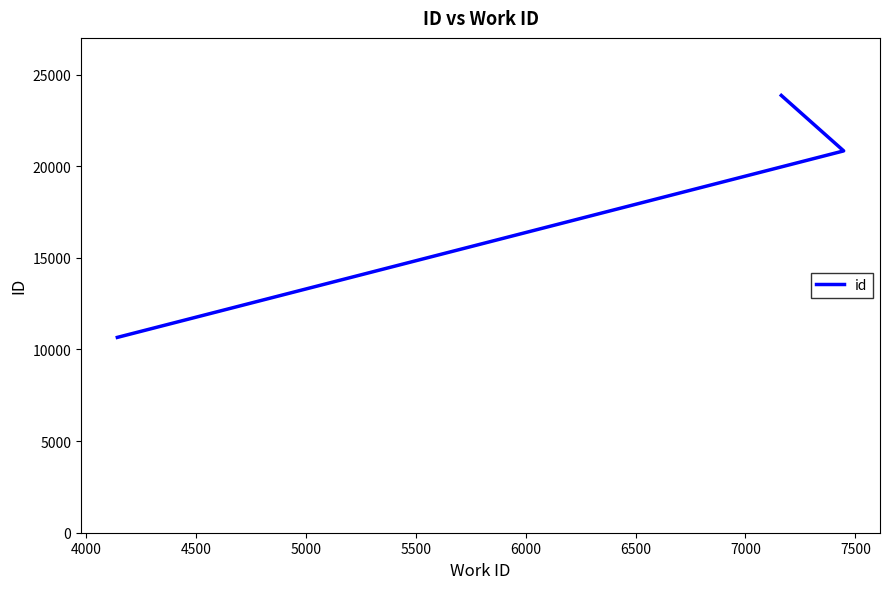

Reading right to left, list all the values displayed in this chart.

23861	20834	10658